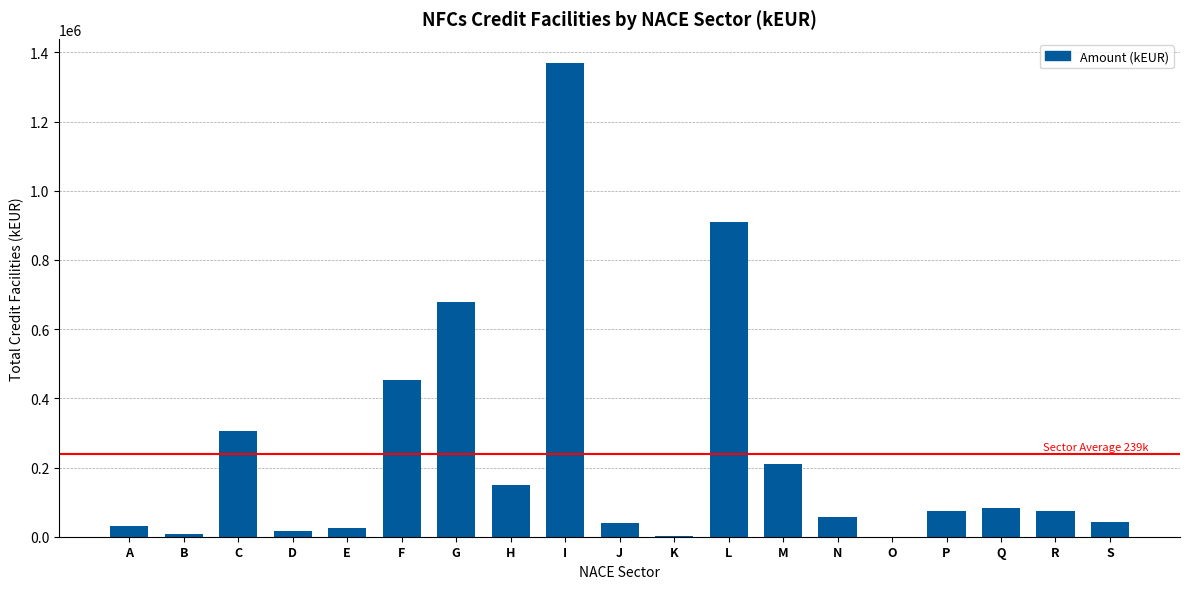

Count the number of categories in the chart.

19